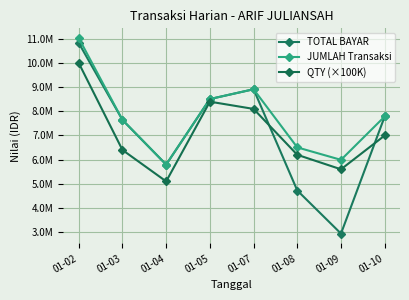

True or false: QTY (×100K) has a value of 7000000 at 01-10.

True